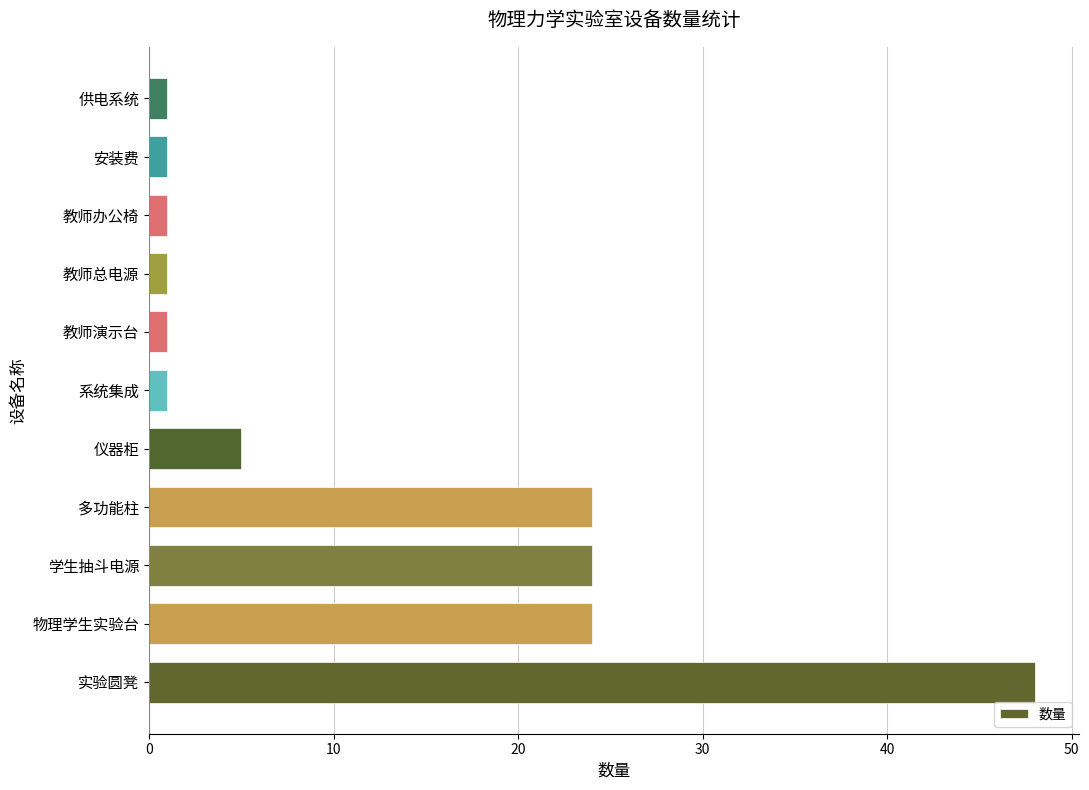

Count the number of categories in the chart.

11